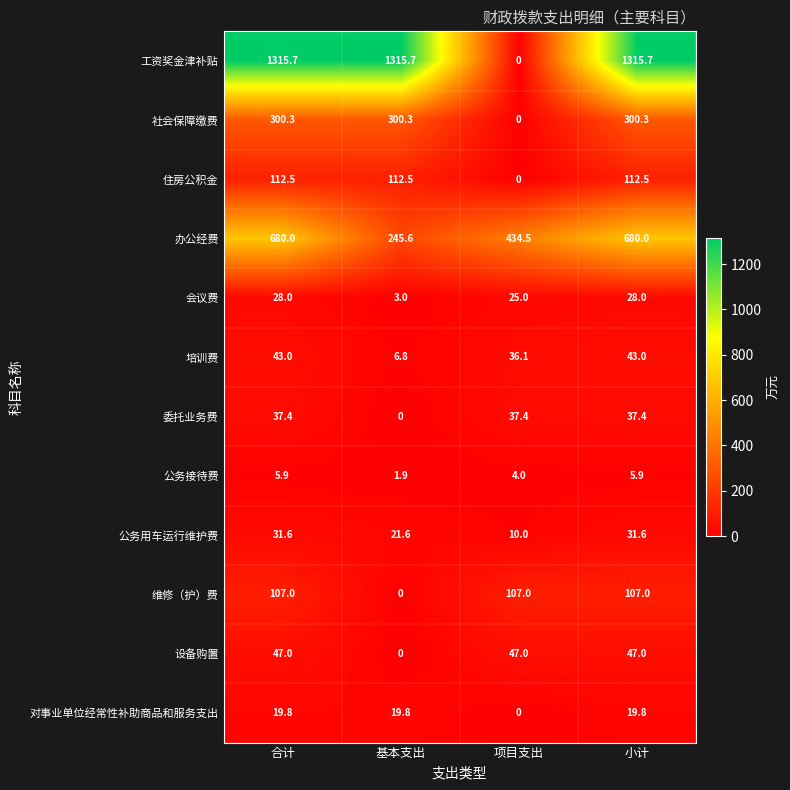

At which label does 会议费 reach its minimum?

基本支出